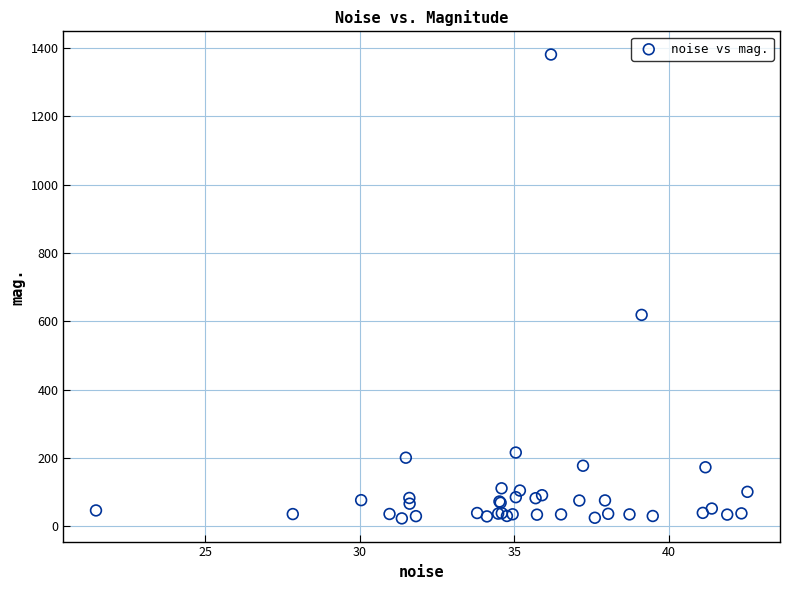

What Y value in the scatter plot is closest to 702?

619.1